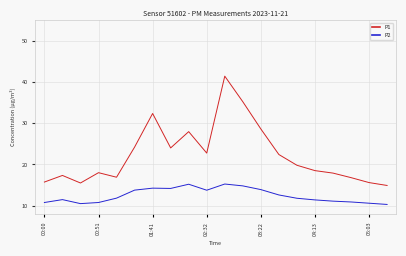

Which series has the widest spread of values?

P1